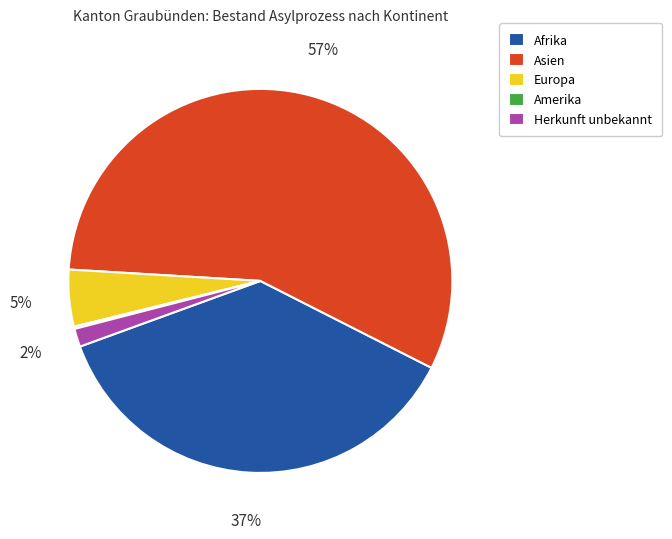

To the nearest percent, what percentage of the pie is Europa?

5%